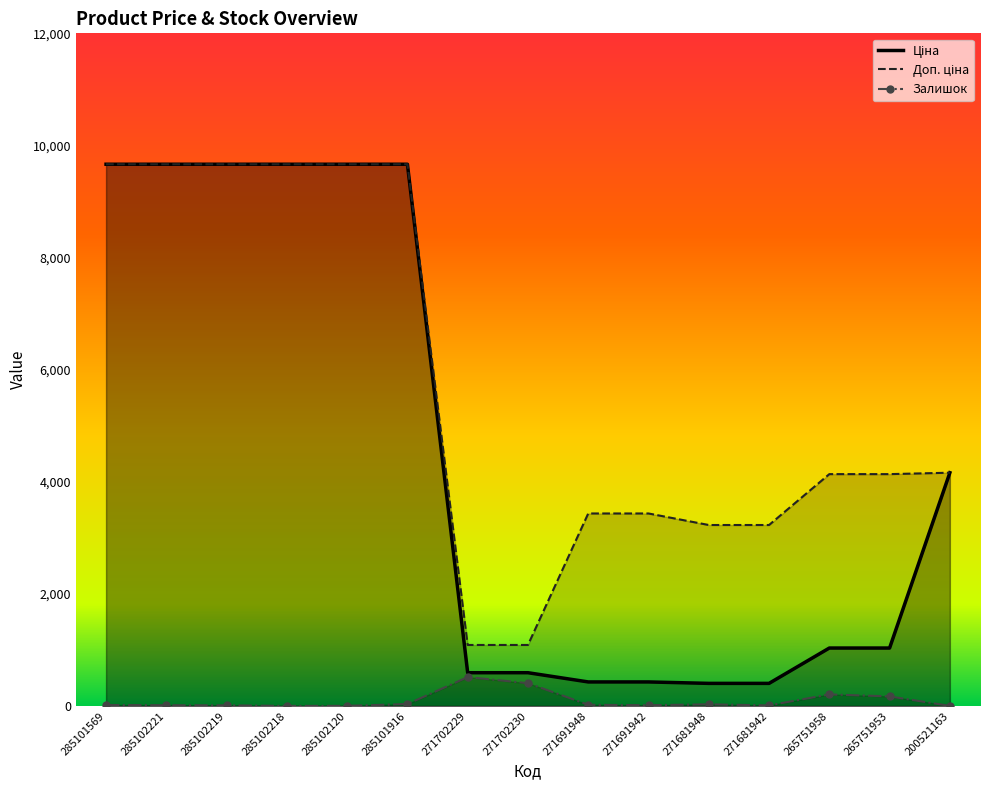

Between 285102120 and 200521163, which is larger?

285102120